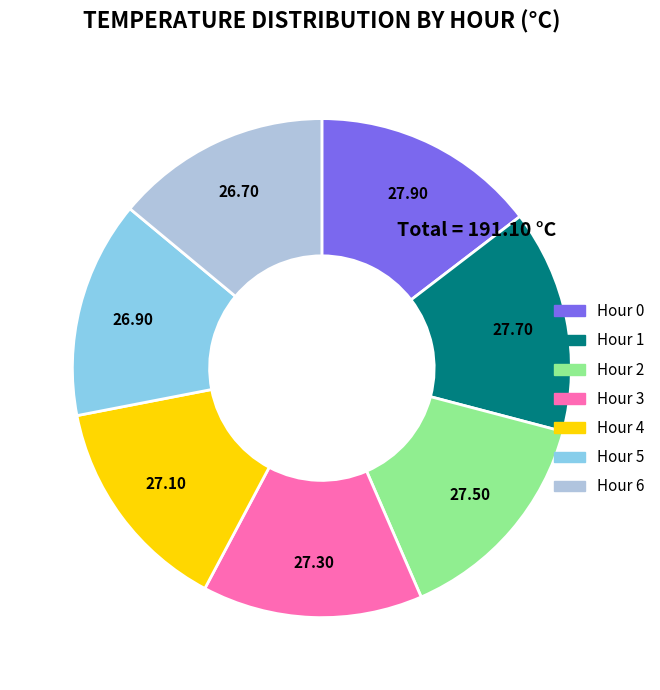

Does Hour 4 represent more than half of the total?

No